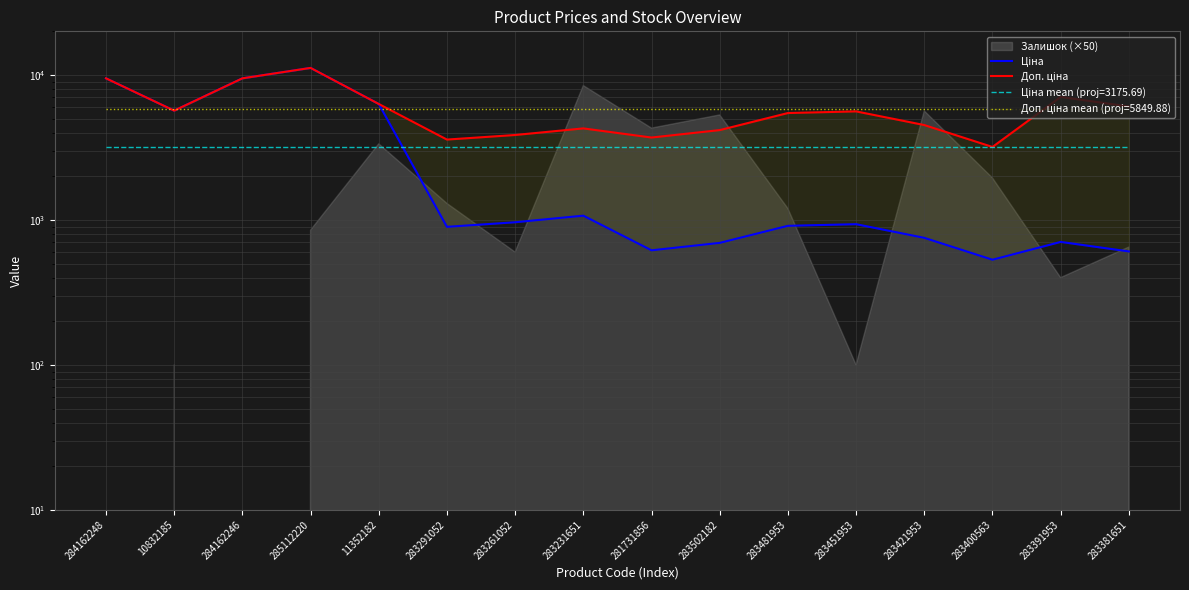

In Ціна, how many points are lower than both neighbors (excluding endpoints)?

4